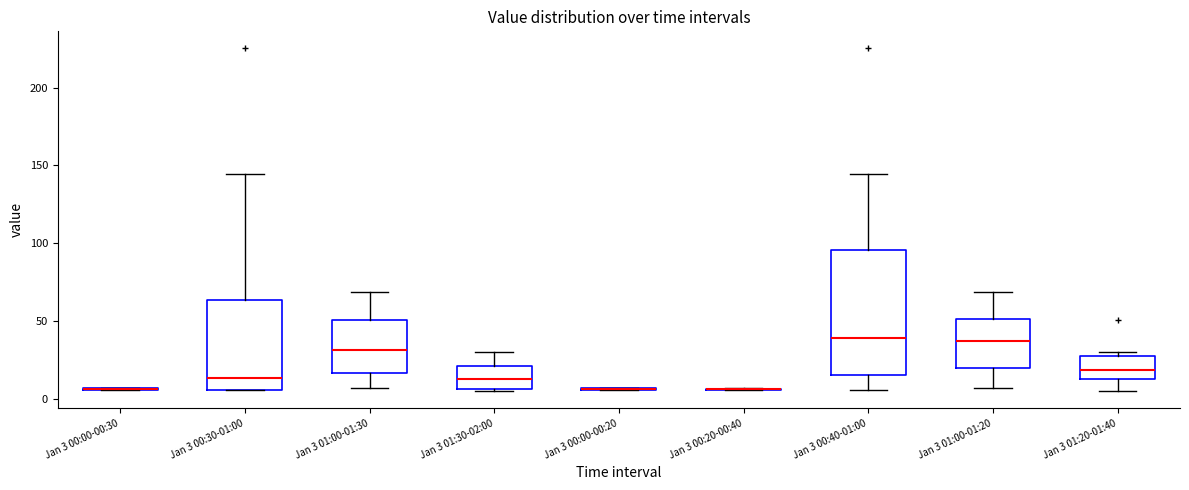

Reading left to right, transcribe this box plot: for each box, give where its median line is, the range the box spans, and where its two whiskers end, as read against the y-axis. The values are not printed on the chart, so give them approximately, as read against the axis.

Jan 3 00:00-00:30: box collapsed to a line at 5, whiskers 5 to 5
Jan 3 00:30-01:00: median 15, box 5 to 65, whiskers 5 to 145
Jan 3 01:00-01:30: median 30, box 15 to 50, whiskers 5 to 70
Jan 3 01:30-02:00: median 15, box 5 to 20, whiskers 5 to 30
Jan 3 00:00-00:20: box collapsed to a line at 5, whiskers 5 to 5
Jan 3 00:20-00:40: box collapsed to a line at 5, whiskers 5 to 5
Jan 3 00:40-01:00: median 40, box 15 to 95, whiskers 5 to 145
Jan 3 01:00-01:20: median 35, box 20 to 50, whiskers 5 to 70
Jan 3 01:20-01:40: median 20, box 15 to 30, whiskers 5 to 30 (just above the box's upper edge)